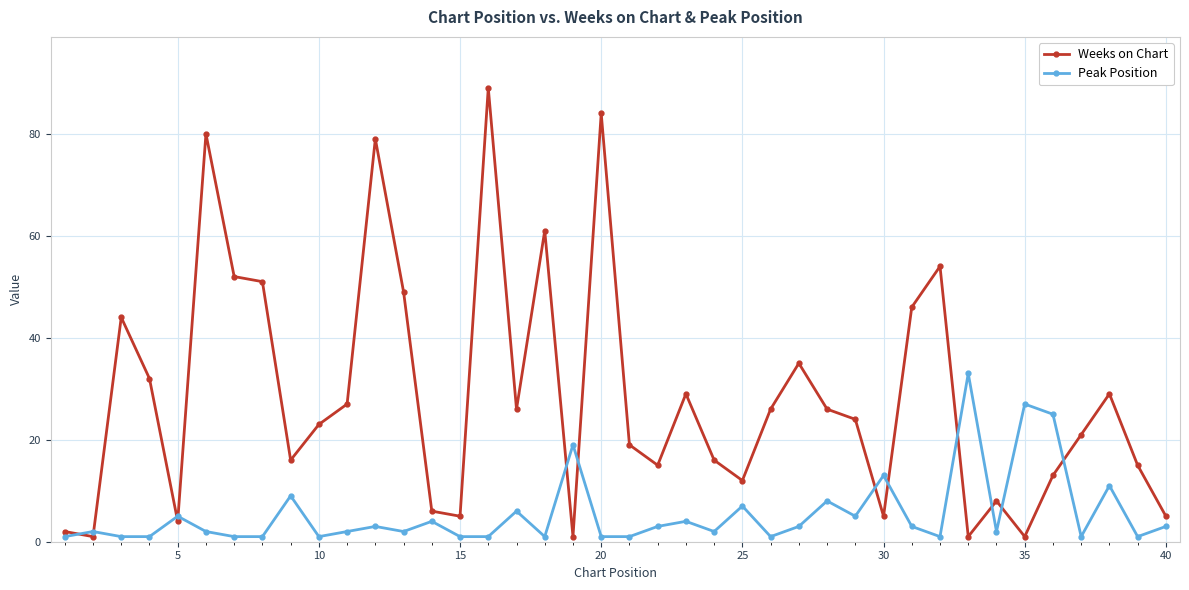

What is the sum of all Peak Position values?

218